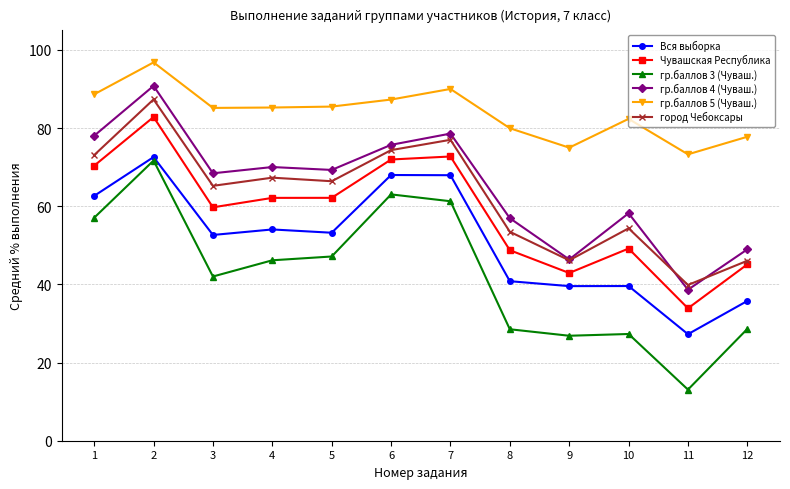

True or false: гр.баллов 5 (Чуваш.) and город Чебоксары intersect in this chart.

False